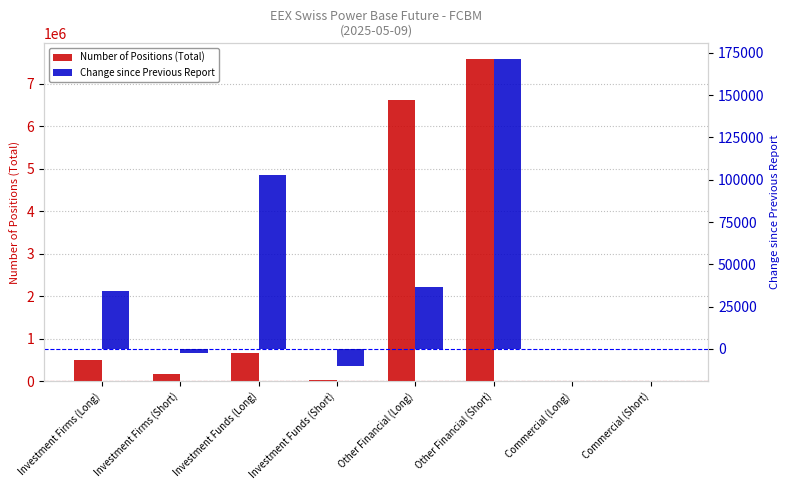

What are all the series names shown in the legend?

Number of Positions (Total), Change since Previous Report